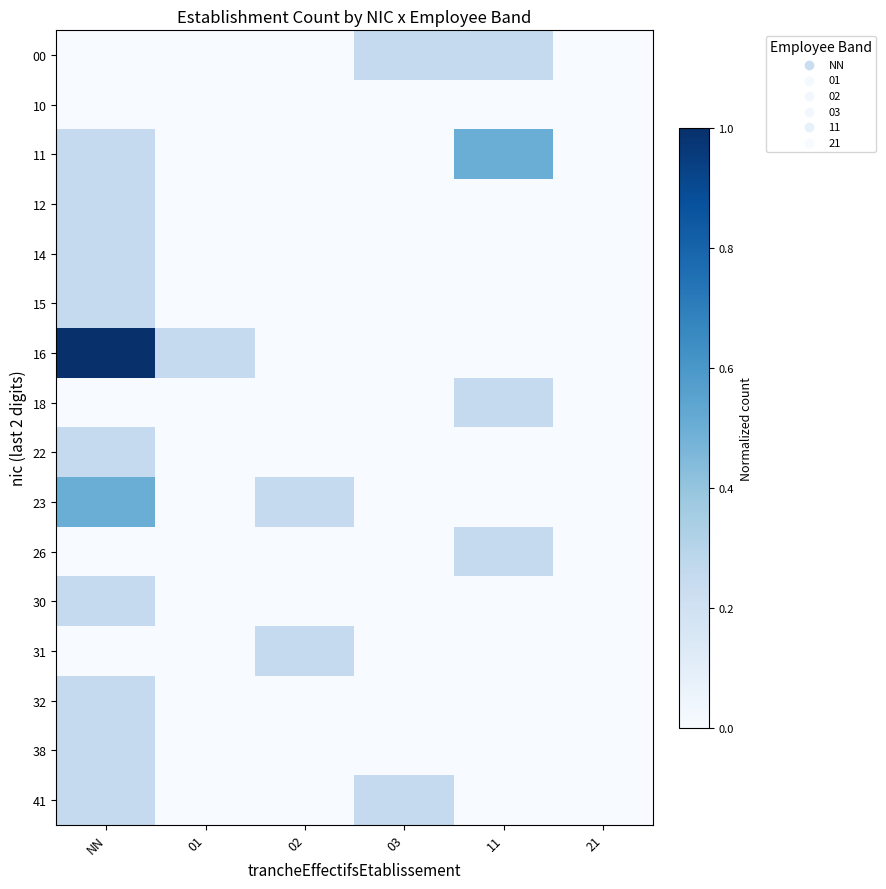

Reading left to right, extract all data points from this chart.

00: NN=0.0	01=0.0	02=0.0	03=0.2	11=0.2	21=0.0
10: NN=0.0	01=0.0	02=0.0	03=0.0	11=0.0	21=0.0
11: NN=0.2	01=0.0	02=0.0	03=0.0	11=0.5	21=0.0
12: NN=0.2	01=0.0	02=0.0	03=0.0	11=0.0	21=0.0
14: NN=0.2	01=0.0	02=0.0	03=0.0	11=0.0	21=0.0
15: NN=0.2	01=0.0	02=0.0	03=0.0	11=0.0	21=0.0
16: NN=1.0	01=0.2	02=0.0	03=0.0	11=0.0	21=0.0
18: NN=0.0	01=0.0	02=0.0	03=0.0	11=0.2	21=0.0
22: NN=0.2	01=0.0	02=0.0	03=0.0	11=0.0	21=0.0
23: NN=0.5	01=0.0	02=0.2	03=0.0	11=0.0	21=0.0
26: NN=0.0	01=0.0	02=0.0	03=0.0	11=0.2	21=0.0
30: NN=0.2	01=0.0	02=0.0	03=0.0	11=0.0	21=0.0
31: NN=0.0	01=0.0	02=0.2	03=0.0	11=0.0	21=0.0
32: NN=0.2	01=0.0	02=0.0	03=0.0	11=0.0	21=0.0
38: NN=0.2	01=0.0	02=0.0	03=0.0	11=0.0	21=0.0
41: NN=0.2	01=0.0	02=0.0	03=0.2	11=0.0	21=0.0